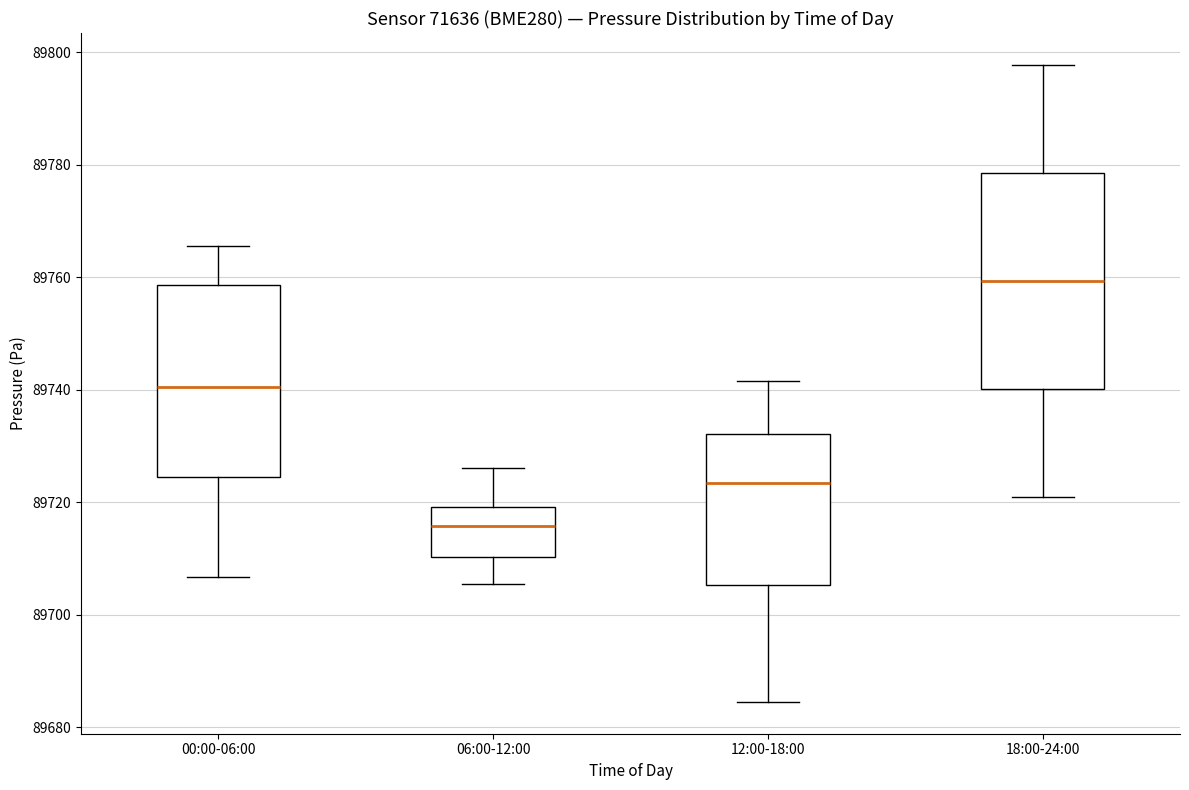

Which box's median line is the highest?

18:00-24:00